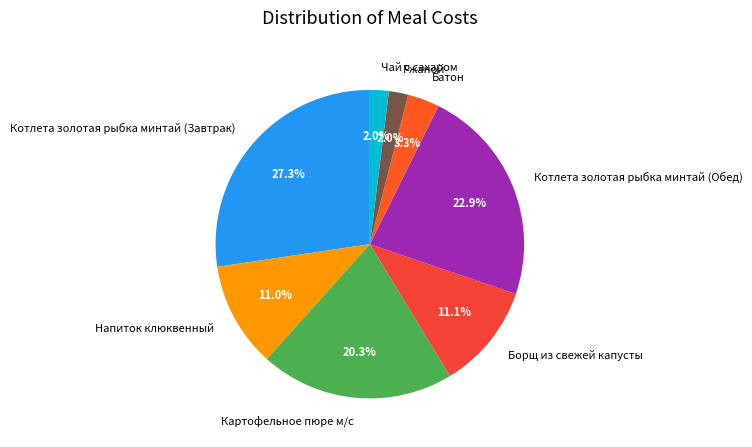

Which has a higher value, Батон or Борщ из свежей капусты?

Борщ из свежей капусты